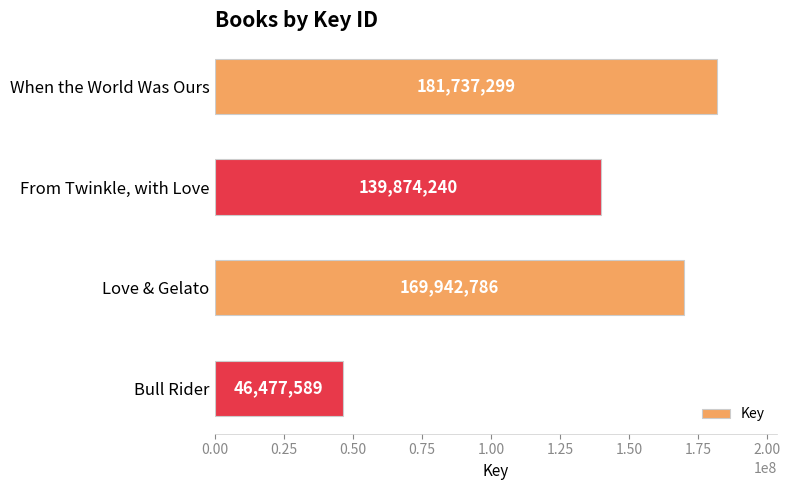

What is the smallest value displayed?

46477589